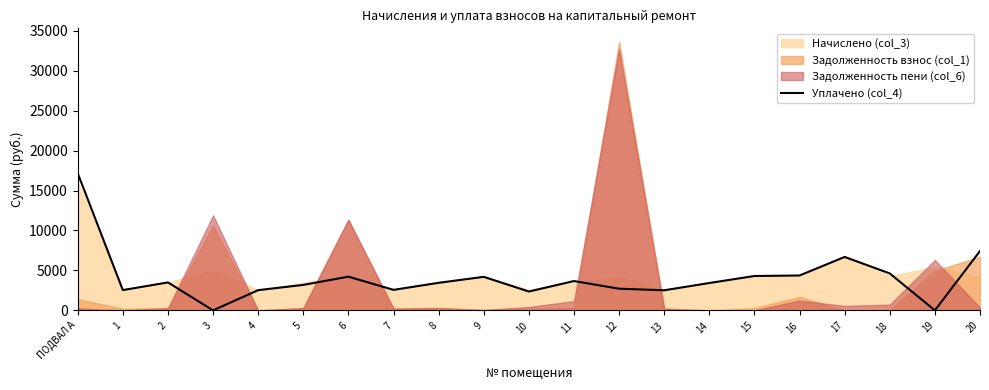

How many data points does each series have?

21